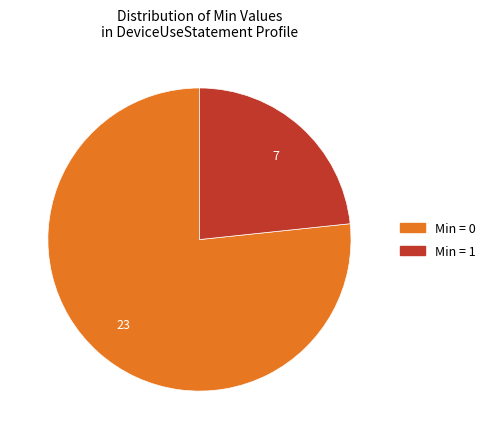

Is there a majority slice in this chart?

Yes